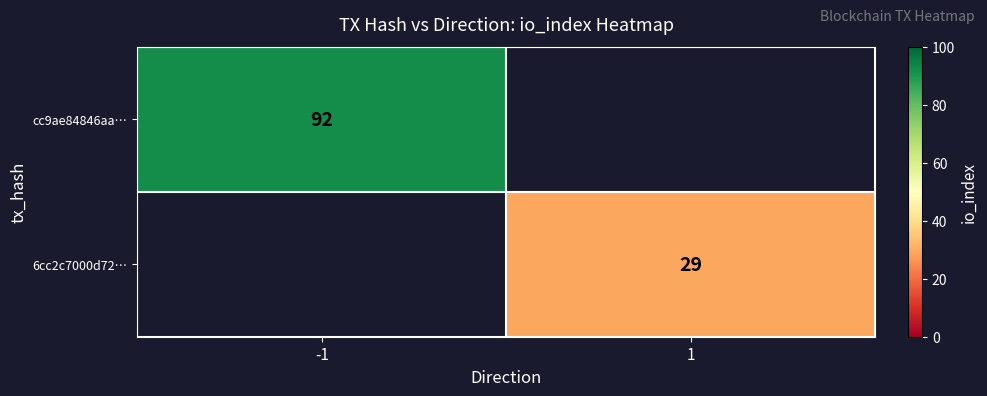

The cc9ae84846aa… series shows 92 at -1. True or false?

True